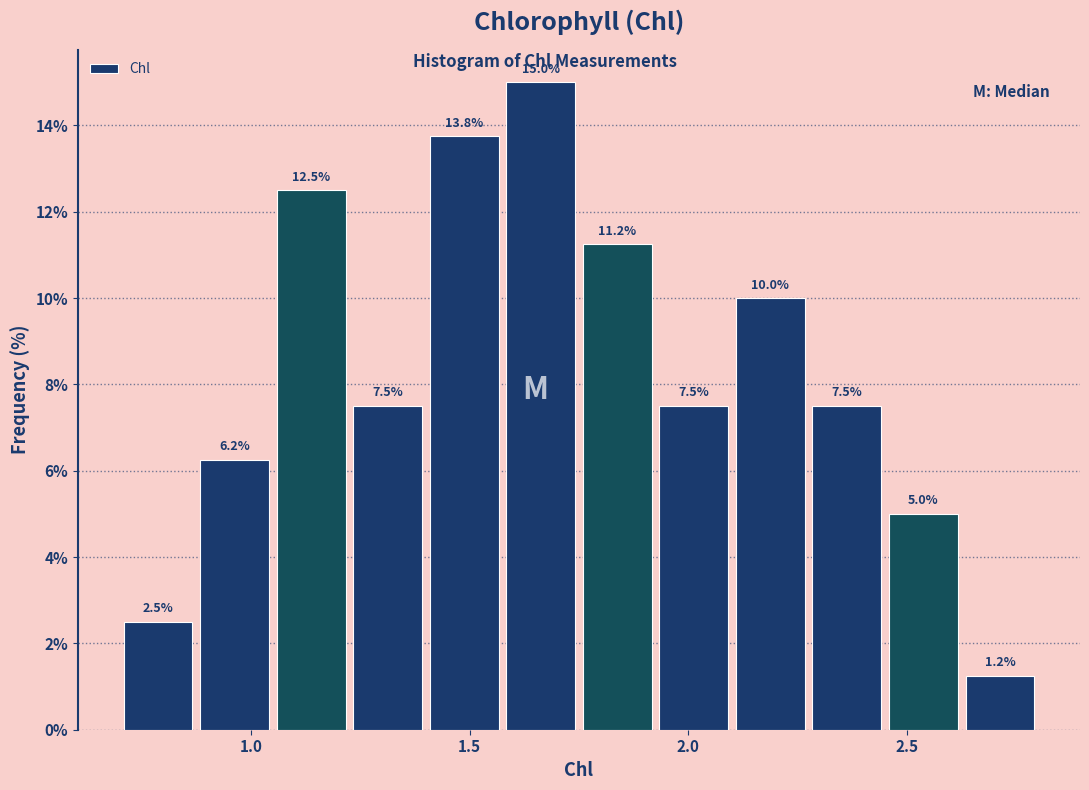

Around what value on the x-axis is the tallest bar? Give the approximate position of its centre, as read against the axis.

1.65